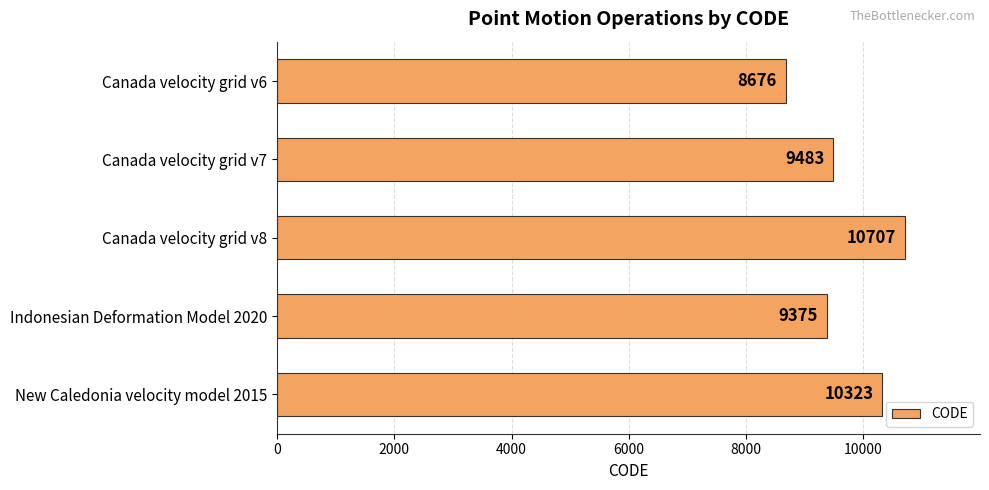

What is the value of the 3rd bar from the top?

10707